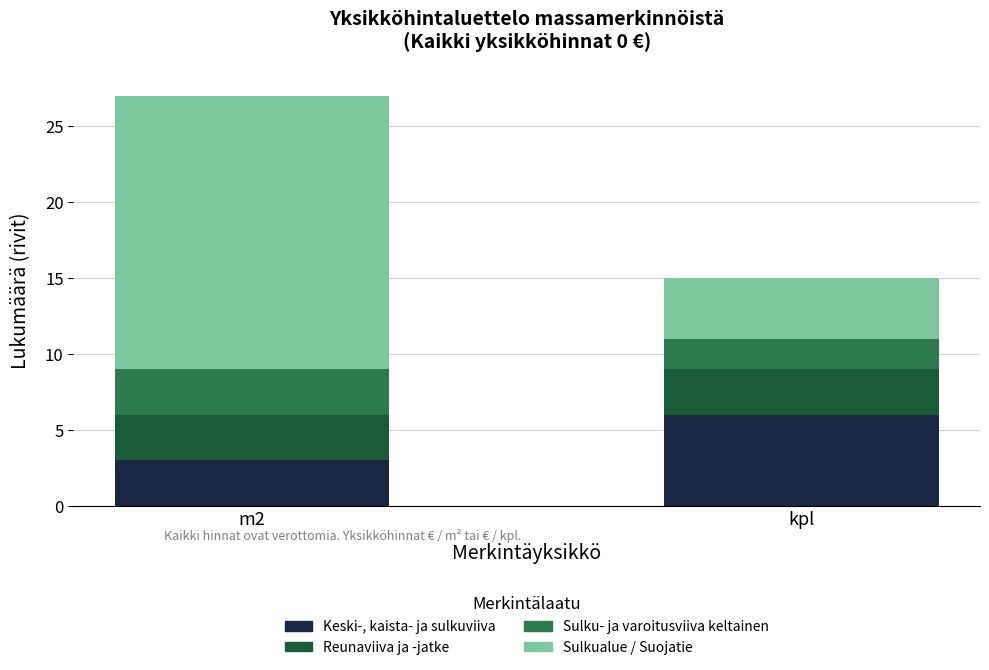

List the labels in order of Keski-, kaista- ja sulkuviiva value, largest first.

kpl, m2